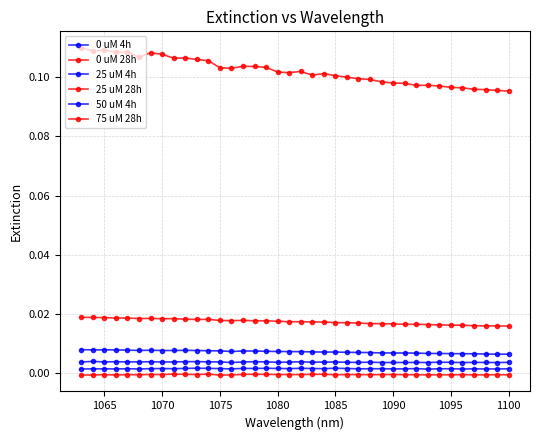

True or false: 25 uM 28h and 0 uM 28h cross at least once.

False